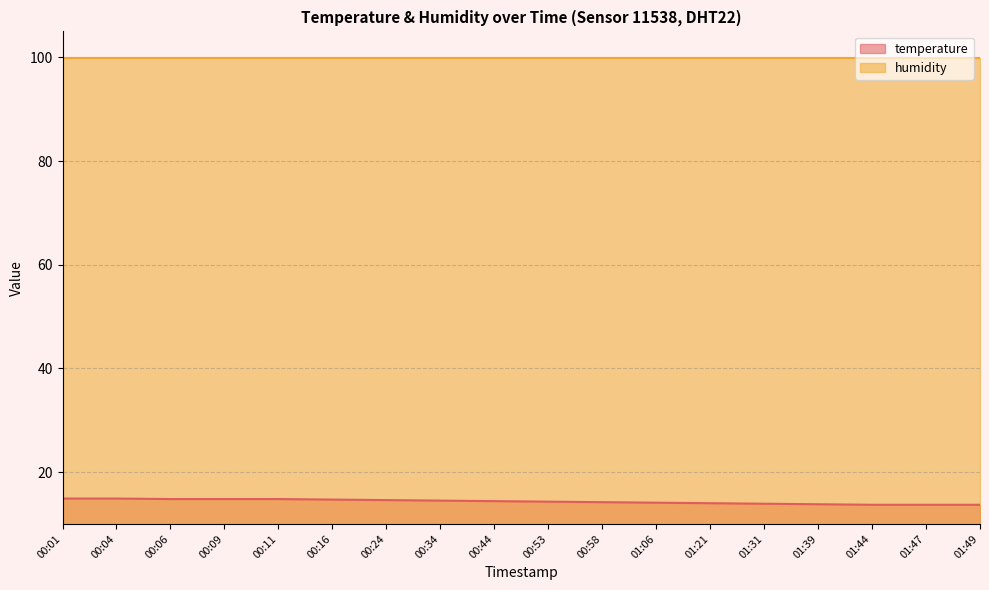

What is the difference between the maximum and minimum values?

1.2